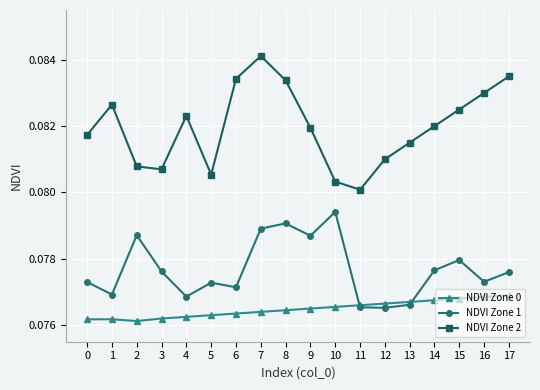

At how many categories does at least one series exceed 0?

18